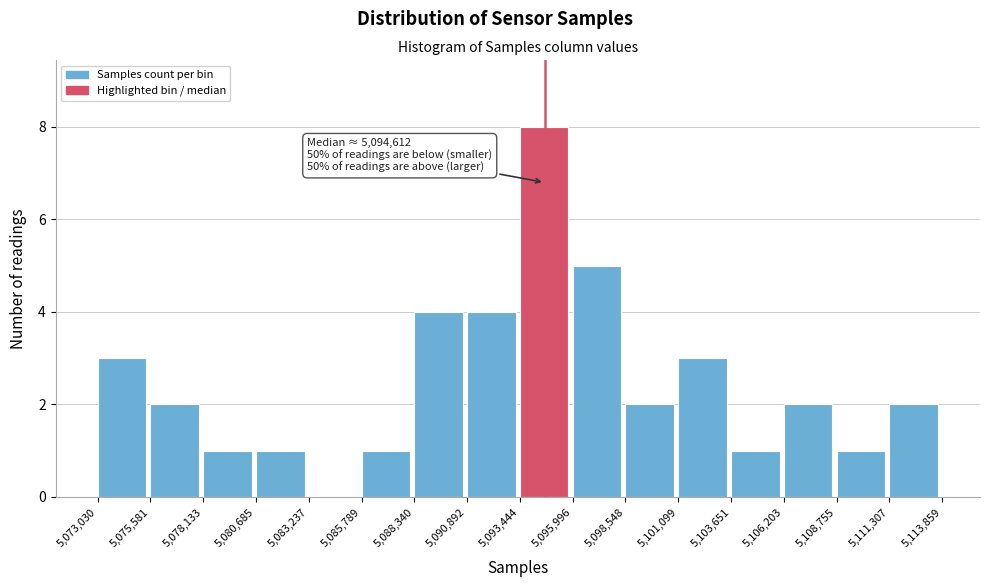

Which range on the x-axis has the tallest bar?

5,093,444 to 5,095,996